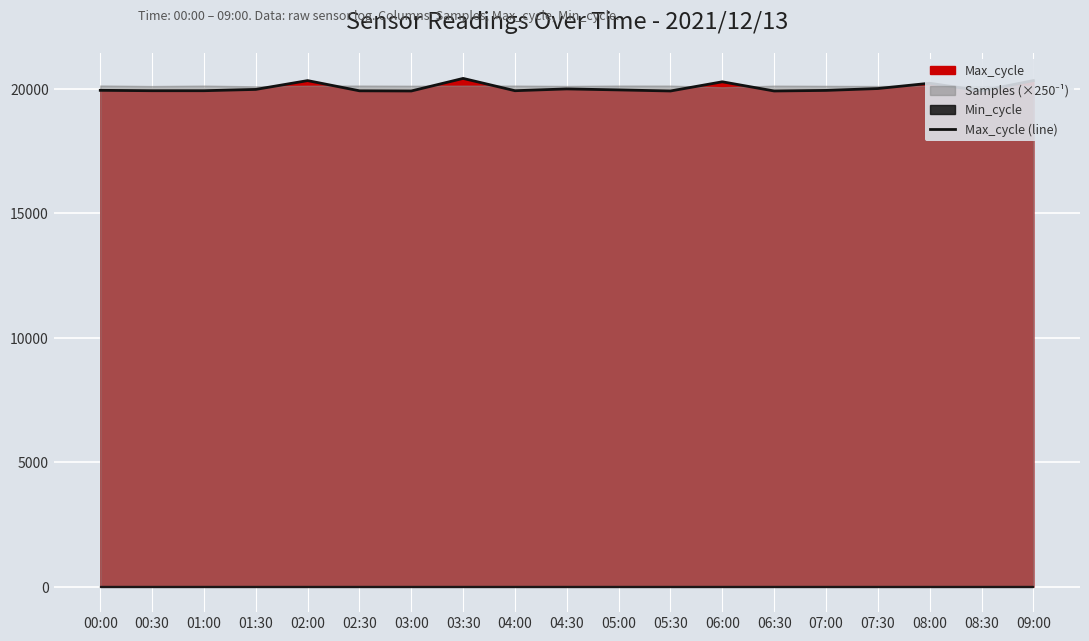

How many points are lower than both their immediate neighbors (excluding endpoints)?

5